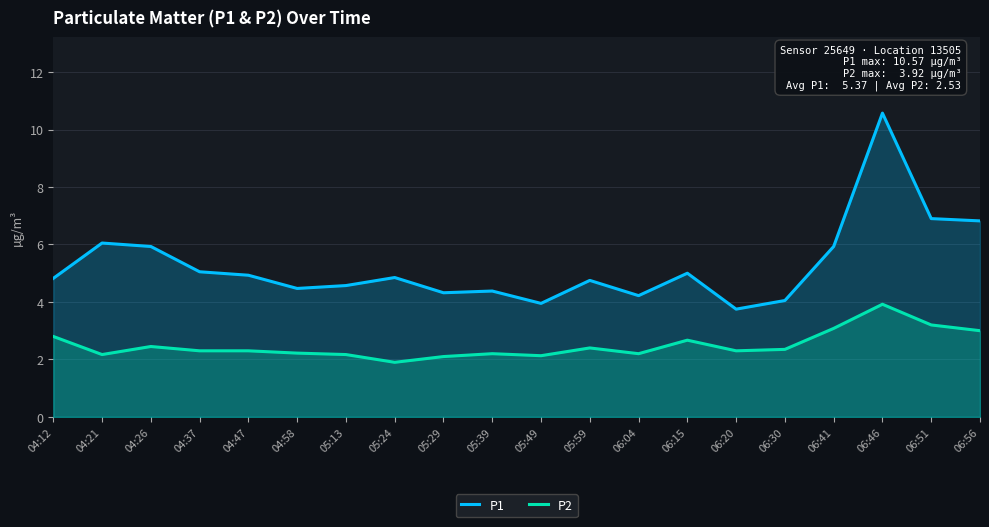

What is the difference between the maximum and minimum values in the P1 series?

6.8